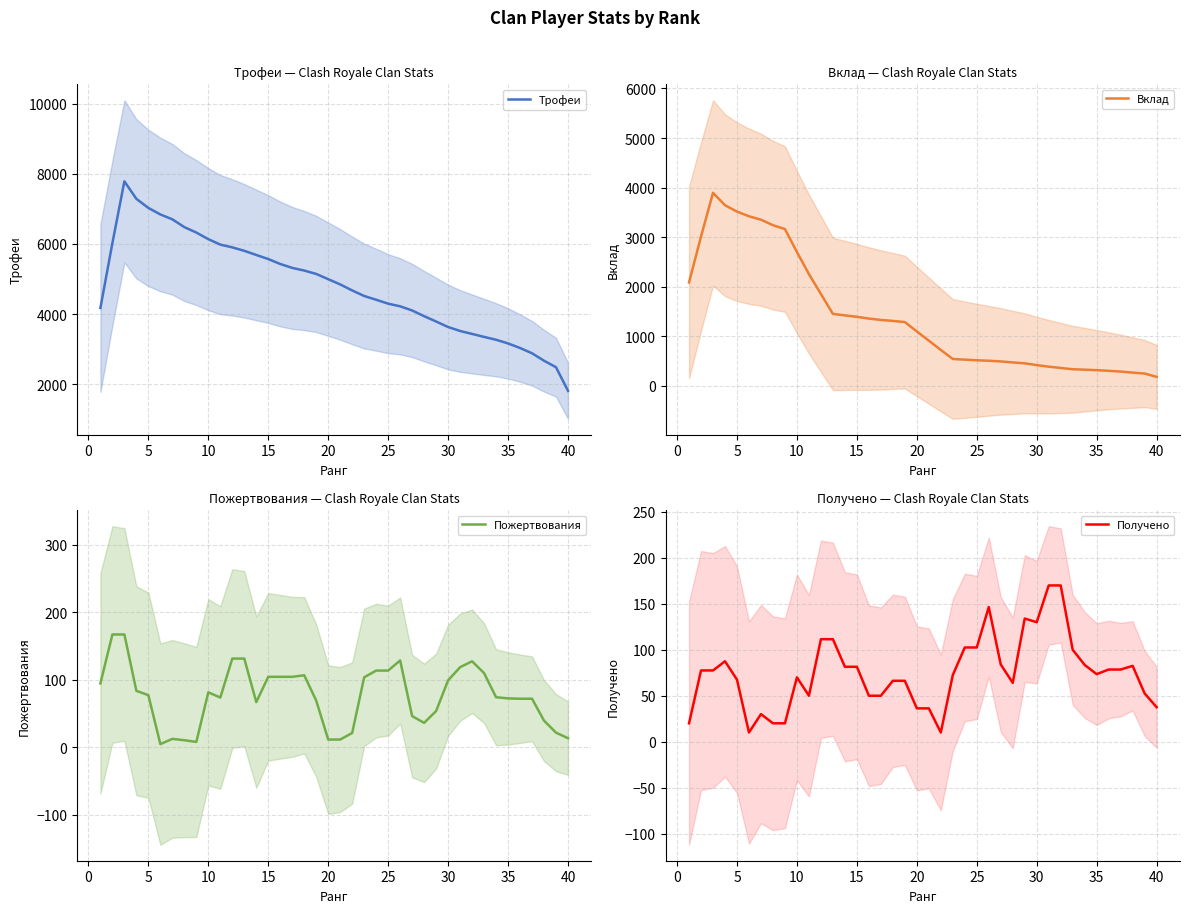

What is the maximum value for Пожертвования?

167.0